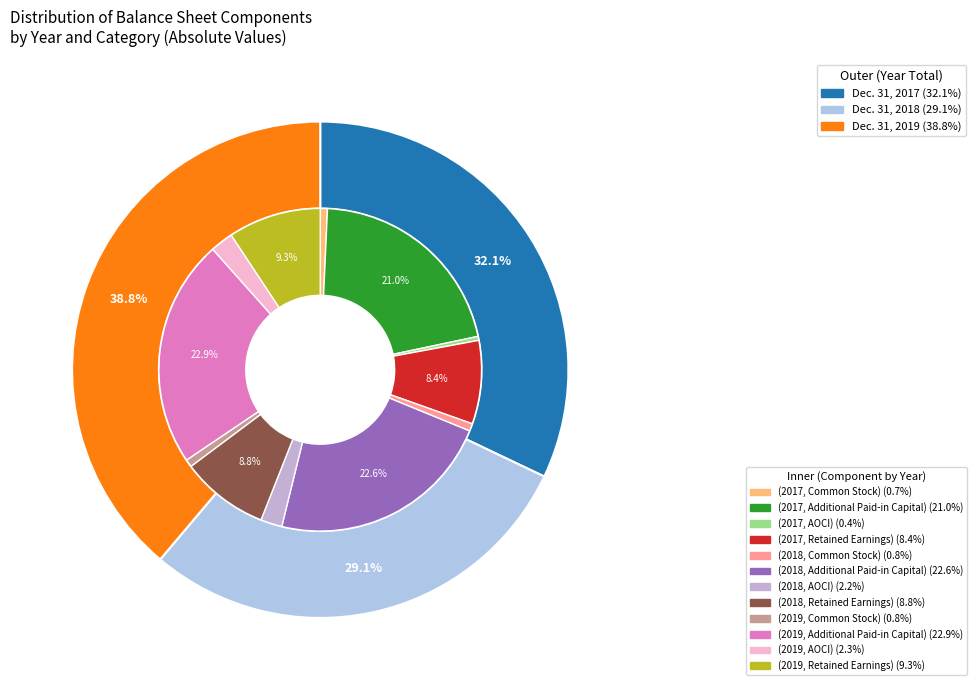

What is the largest slice in the pie chart?

Dec. 31, 2019